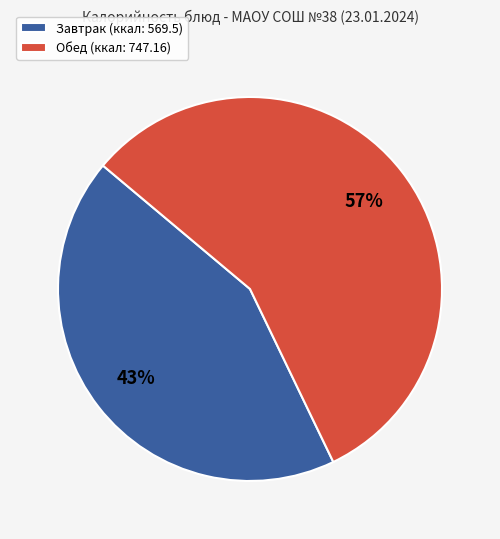

To the nearest percent, what portion does Обед (ккал: 747.16) represent?

57%